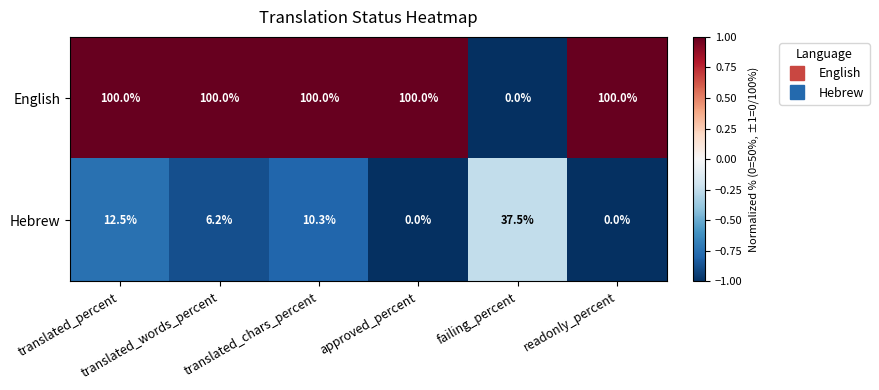

What is the highest value of the English series?

100.0